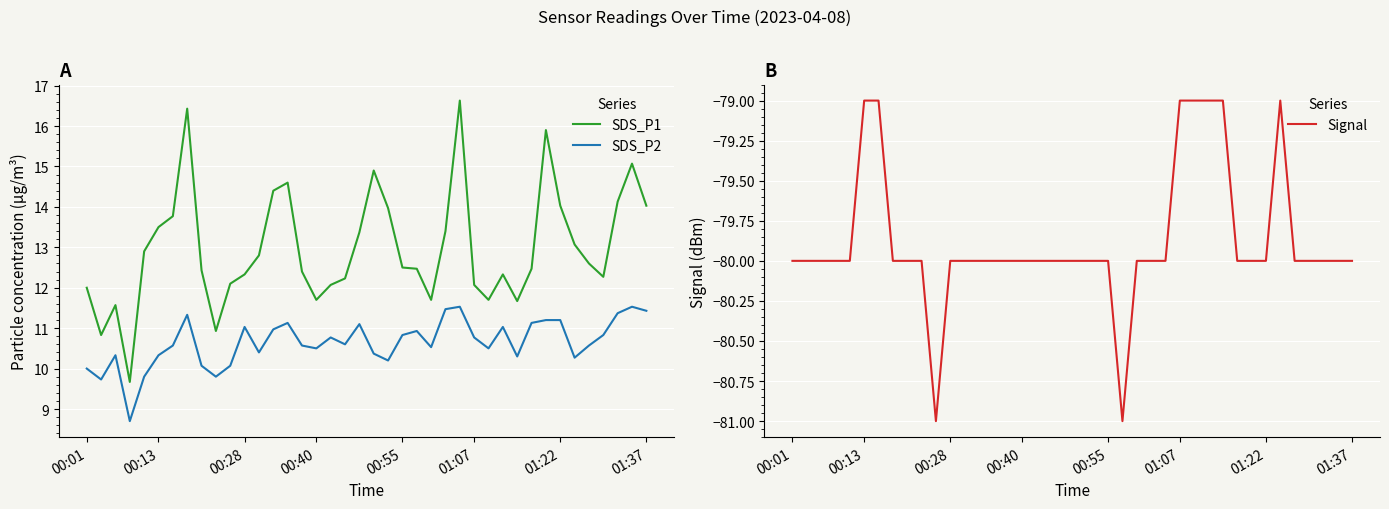

How many series are shown in this chart?

3